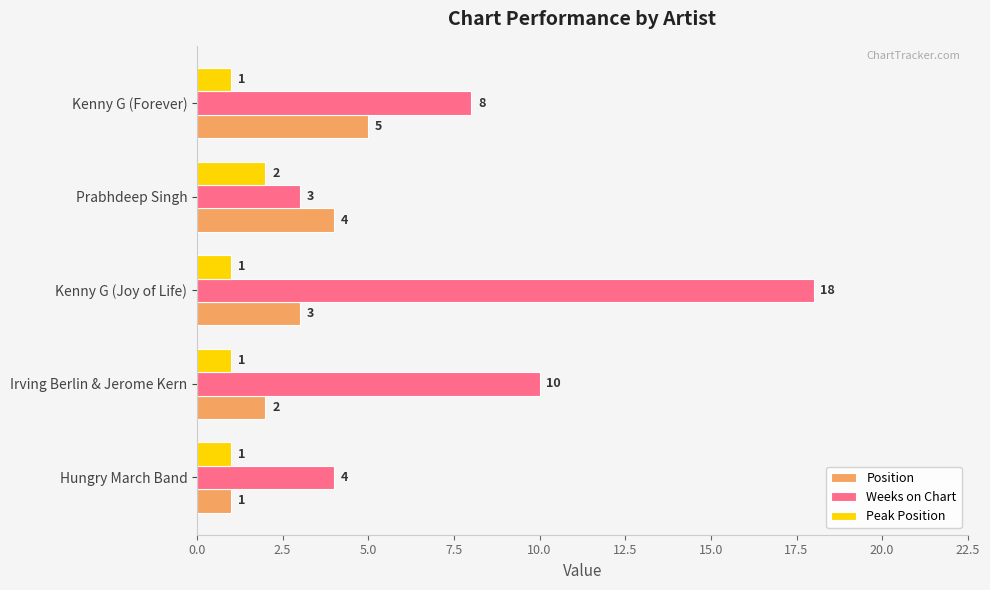

List the series in order of their overall mean, highest first.

Weeks on Chart, Position, Peak Position